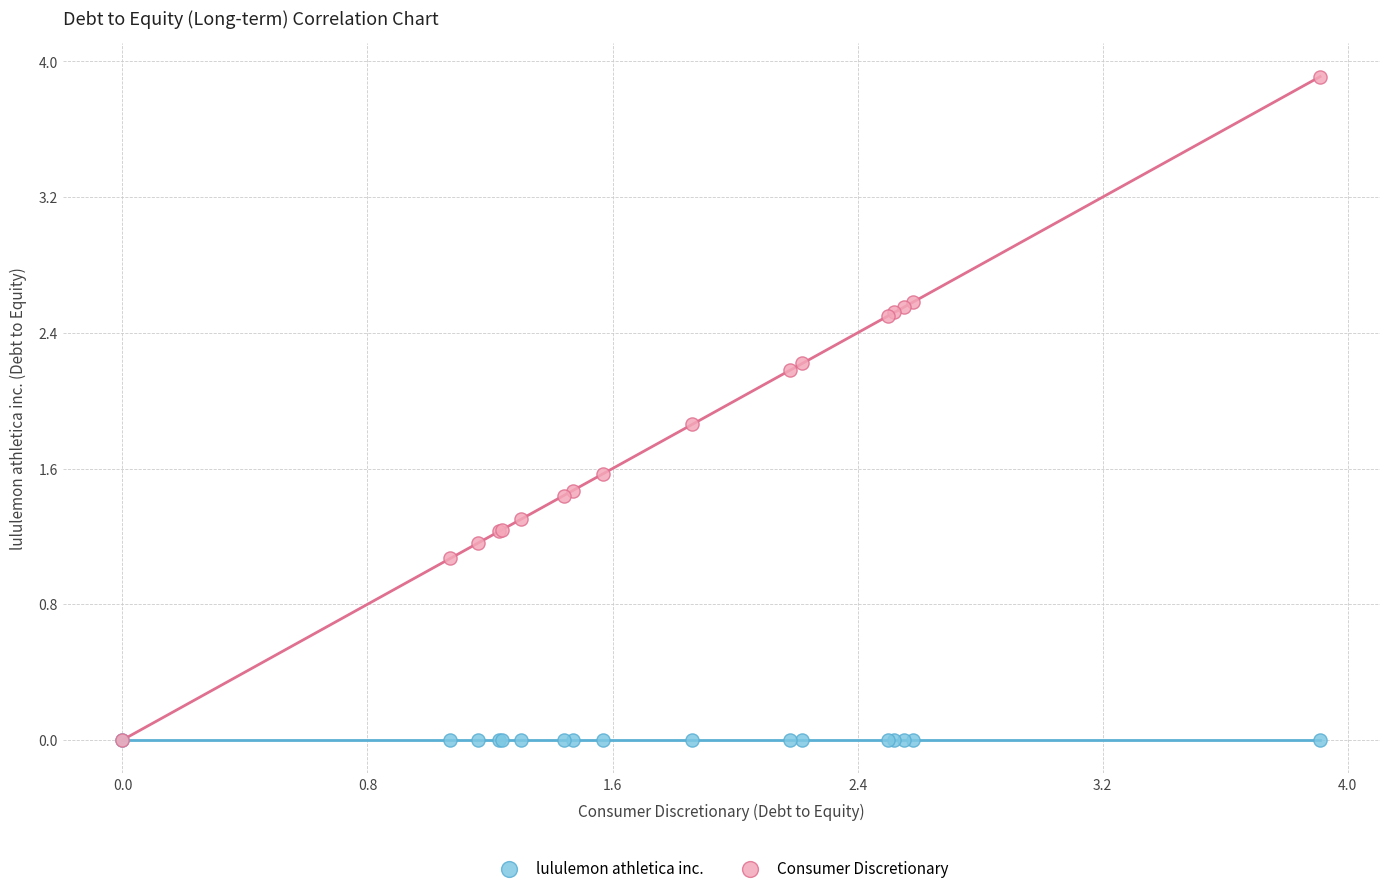

Across all series, what Y value is closest to 1?

1.1